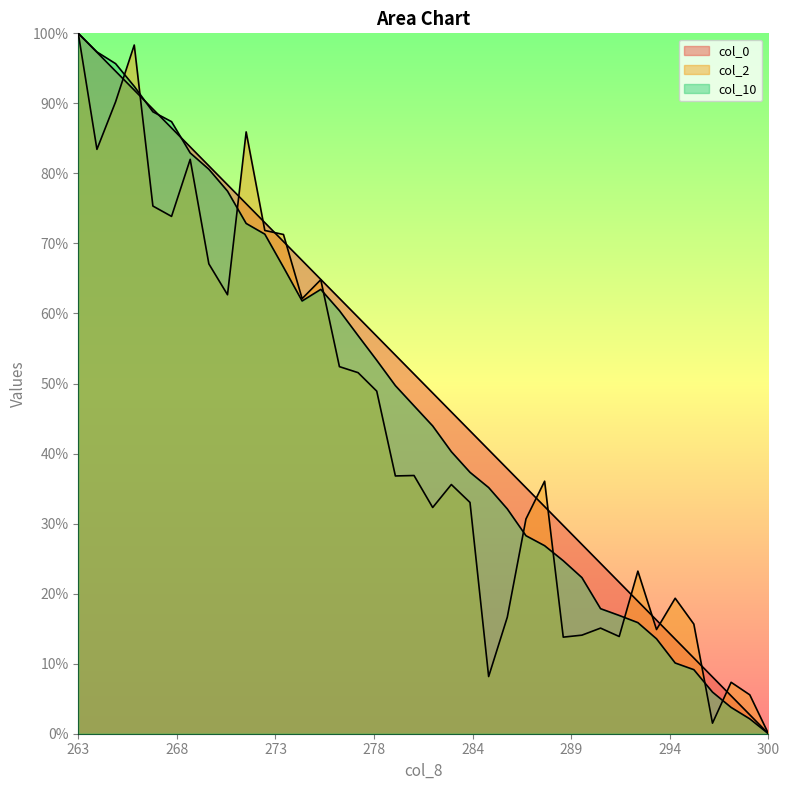

The col_0 series shows 0.4 at 285. True or false?

True